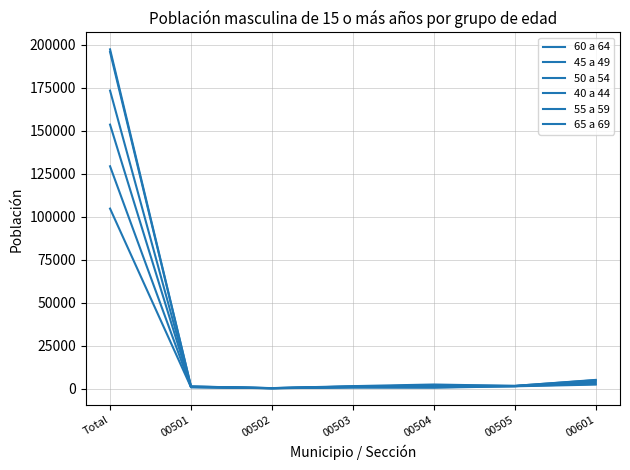

Does the chart display data point markers on the line(s)?

No